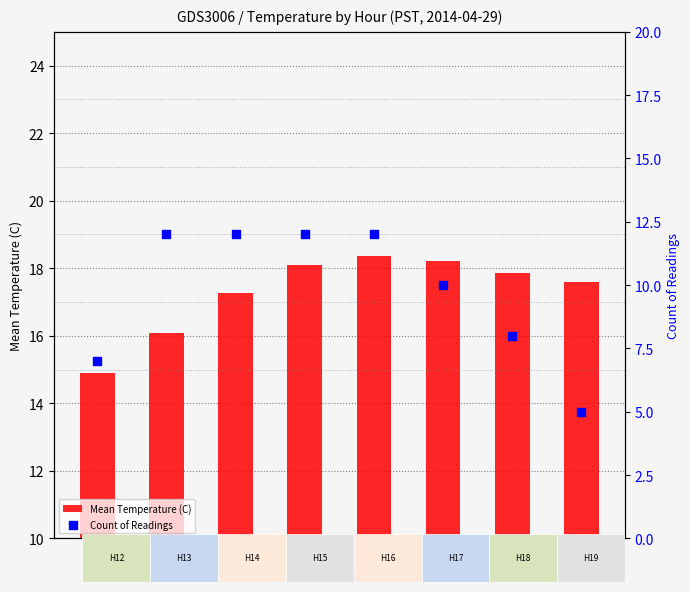

Which series has the largest Y range (max minus min)?

Count of Readings